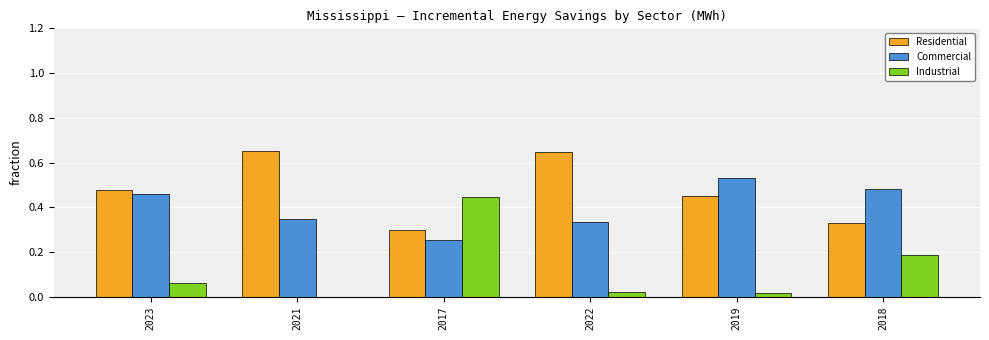

At which label does Industrial reach its peak?

2017